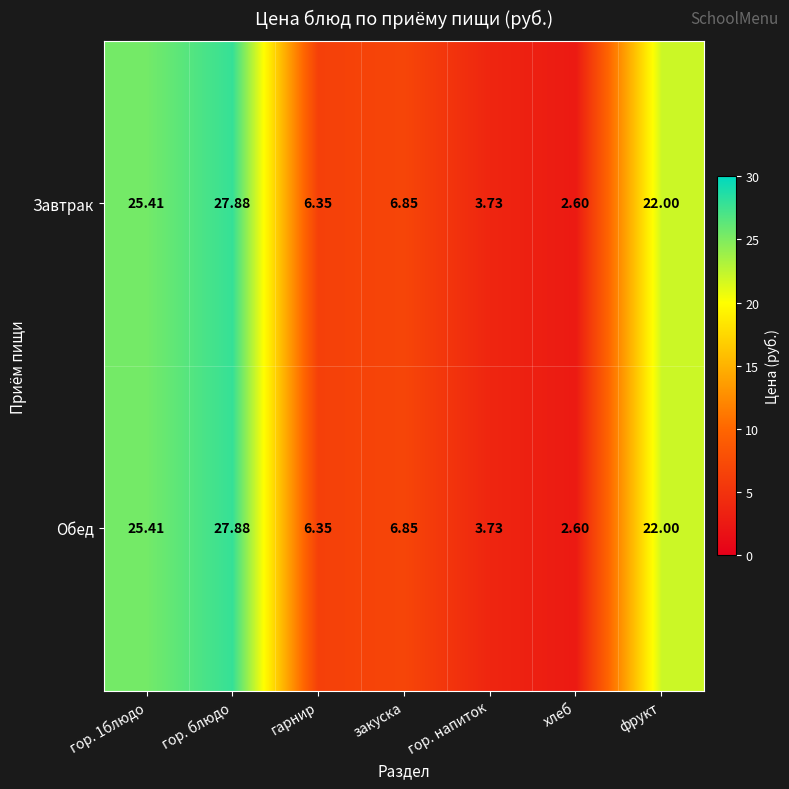

Is the value of Завтрак at фрукт greater than the value of Обед at хлеб?

Yes